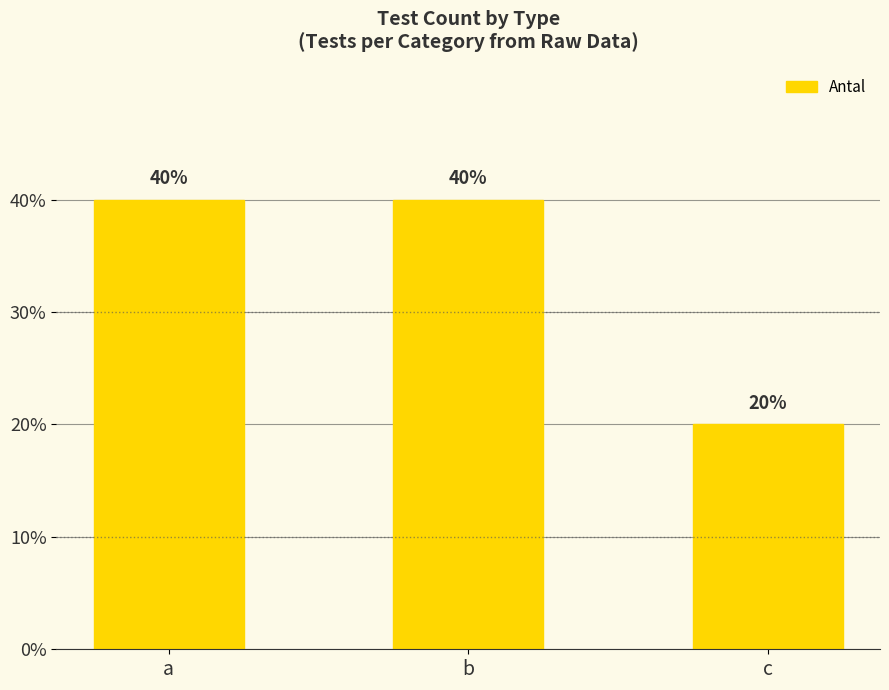

Are the bars horizontal?

No